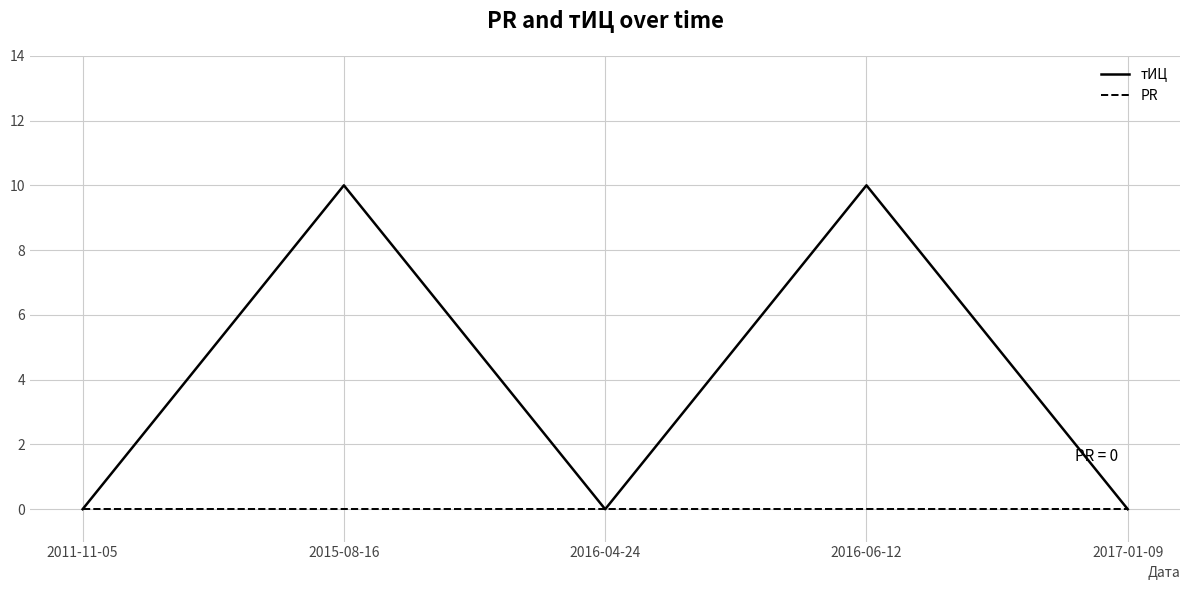

Which series has the largest total across all categories?

тИЦ